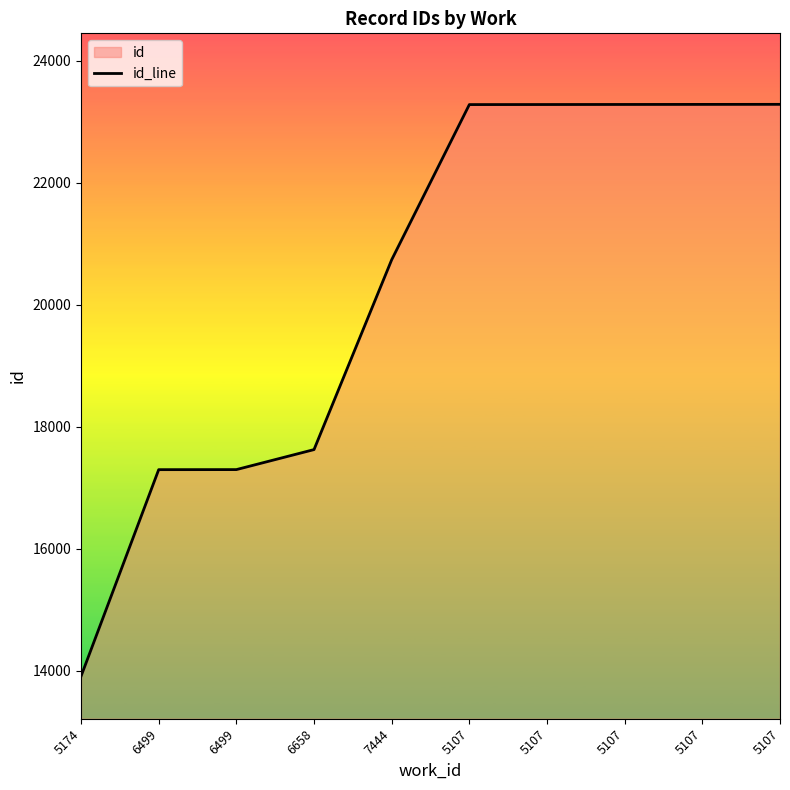

The chart shows a value of 26182 at 6658. True or false?

False